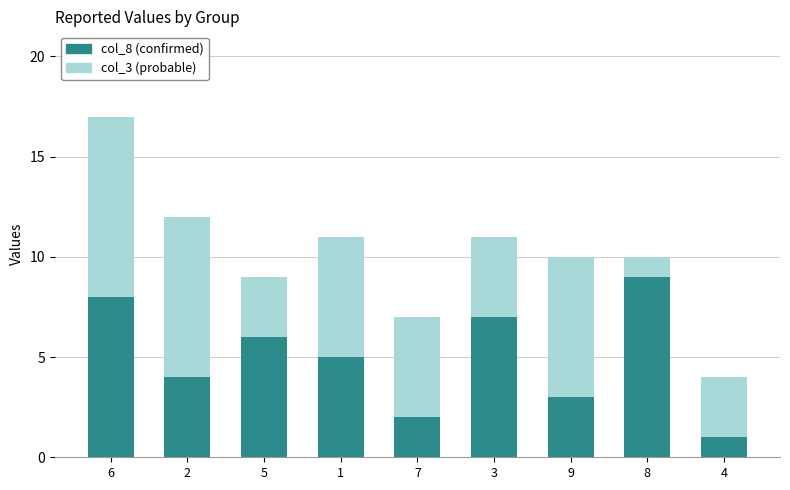

Is it true that col_8 (confirmed) equals 8 at 6?

True